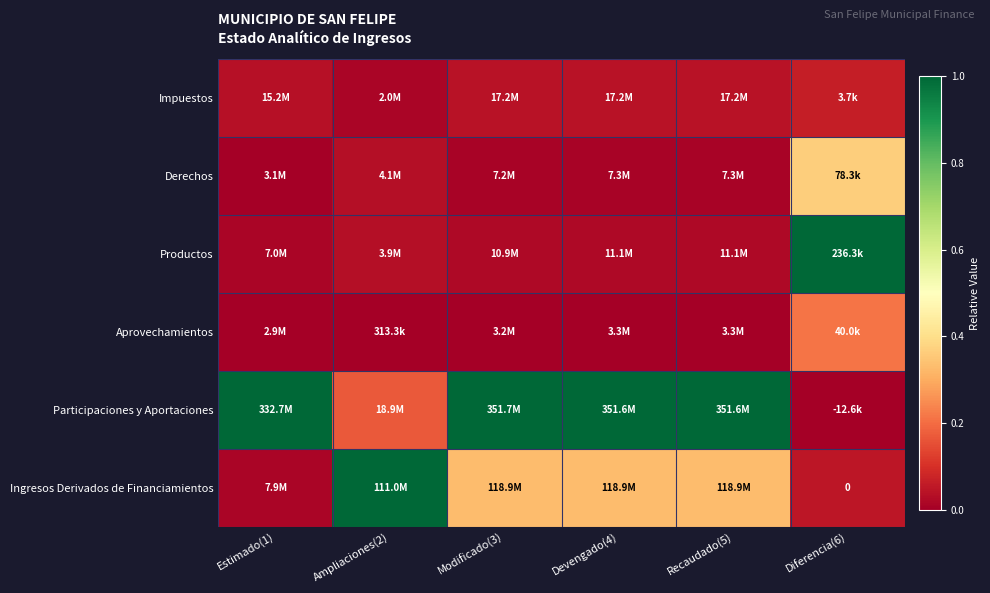

What is the spread (max minus min) of values at Estimado(1)?

1.0